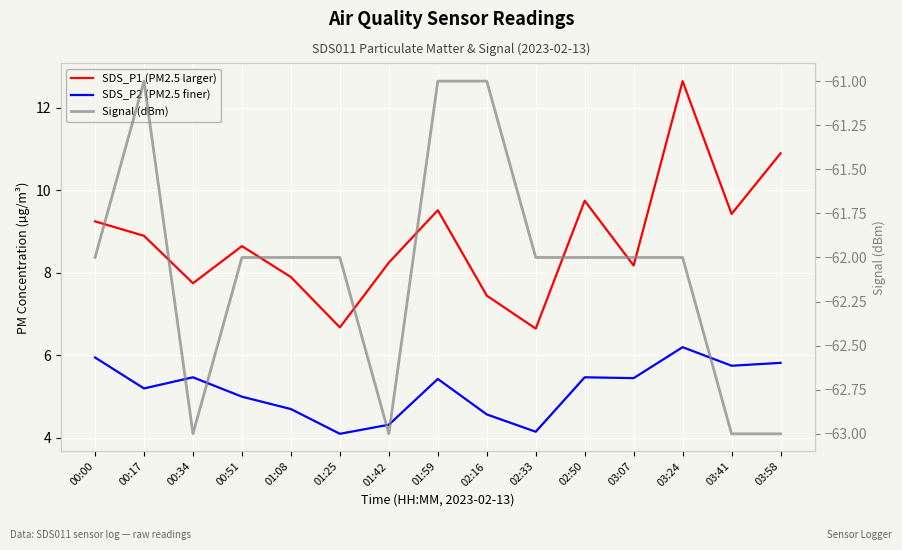

List the series in order of their peak value, lowest first.

Signal (dBm), SDS_P2 (PM2.5 finer), SDS_P1 (PM2.5 larger)